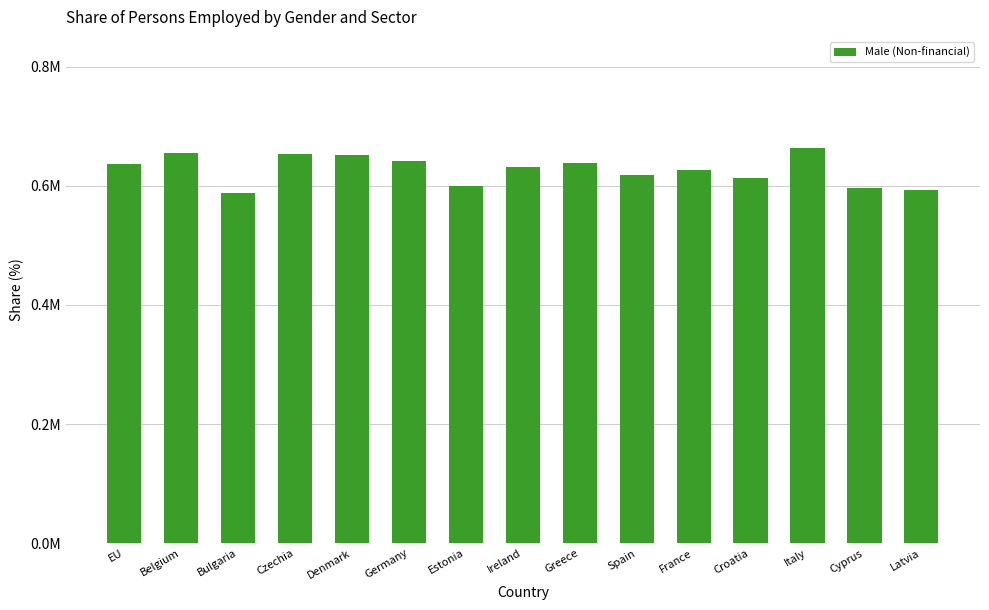

The chart shows a value of 13.6 at Spain. True or false?

False